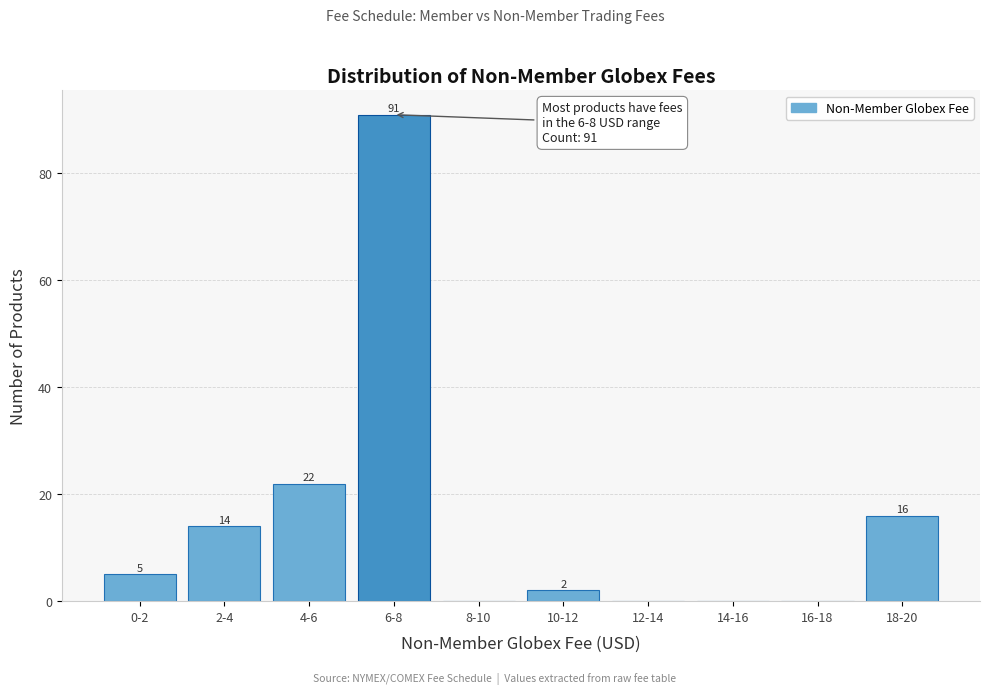

Reading left to right, transcribe all the data shown in this chart.

0-2=5	2-4=14	4-6=22	6-8=91	8-10=0	10-12=2	12-14=0	14-16=0	16-18=0	18-20=16